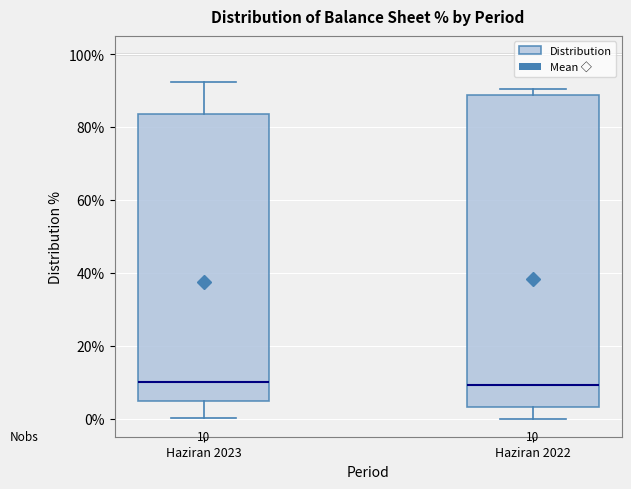

Comparing the boxes themselves (not the whiskers), which one is the tallest?

Haziran 2022